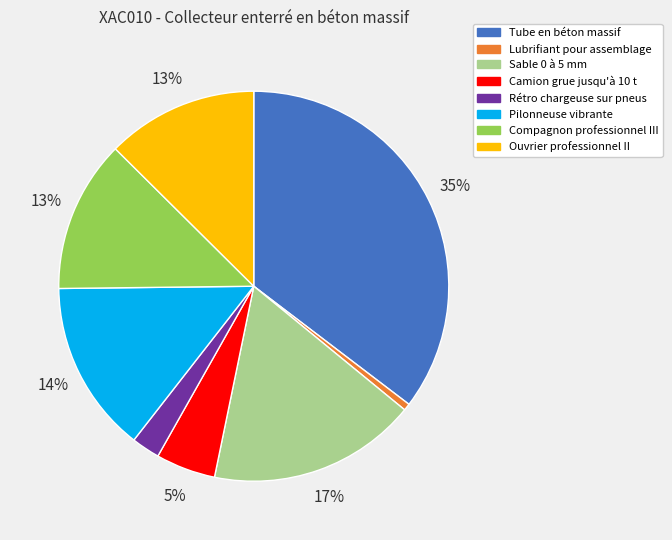

What is the largest slice in the pie chart?

Tube en béton massif